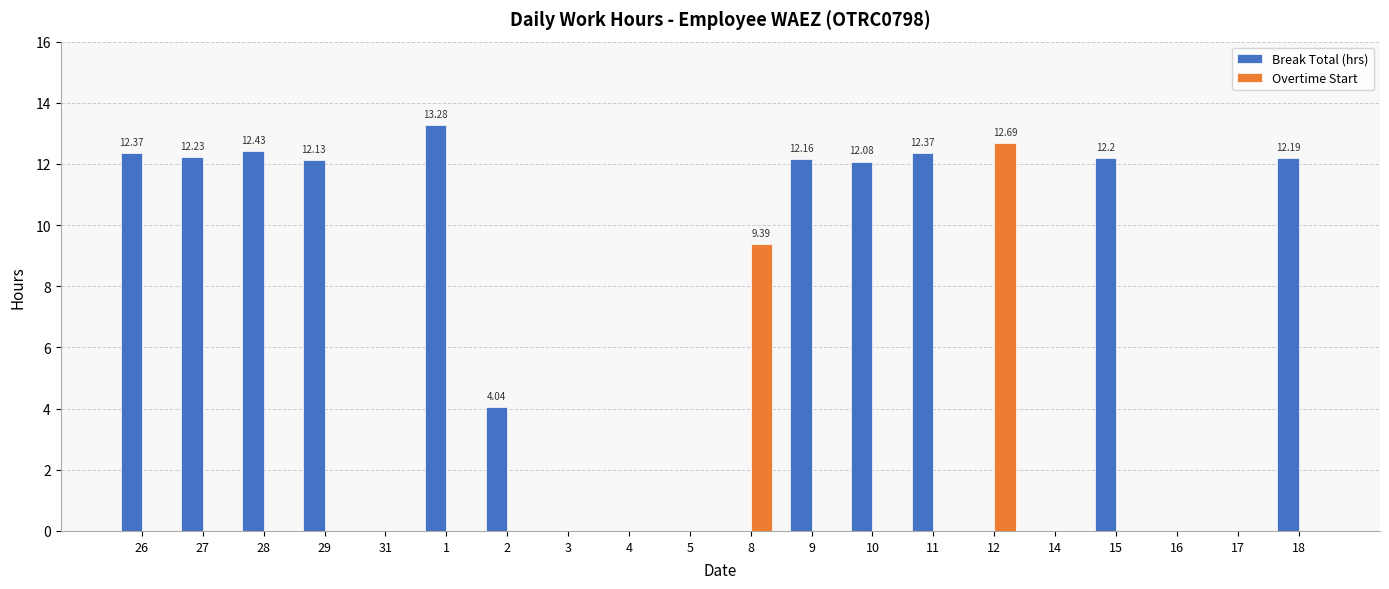

What is the sum of the Overtime Start values at 29 and 8?

9.4